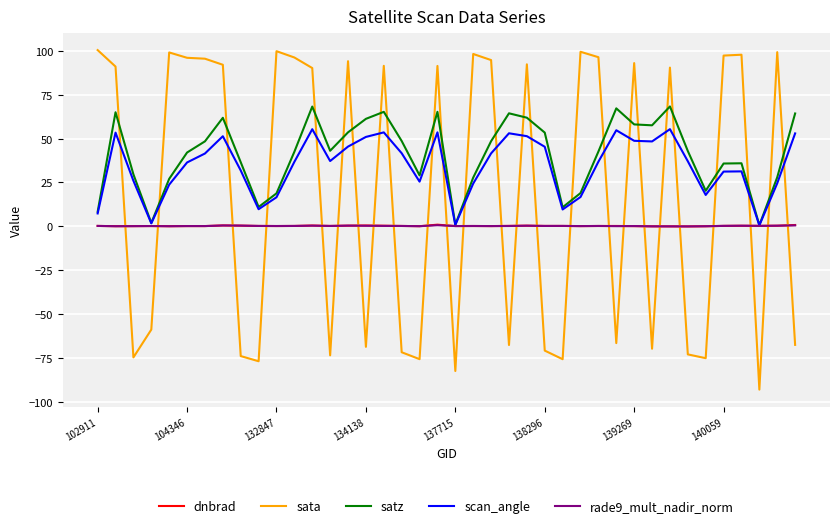

True or false: sata and scan_angle intersect in this chart.

True